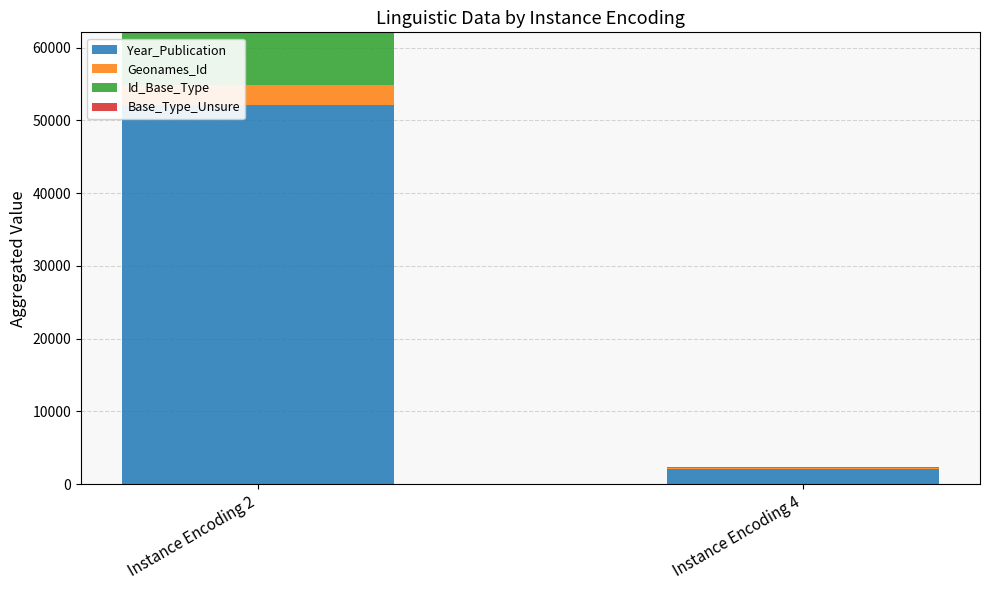

The value of Year_Publication at Instance Encoding 2 is 52082. True or false?

True